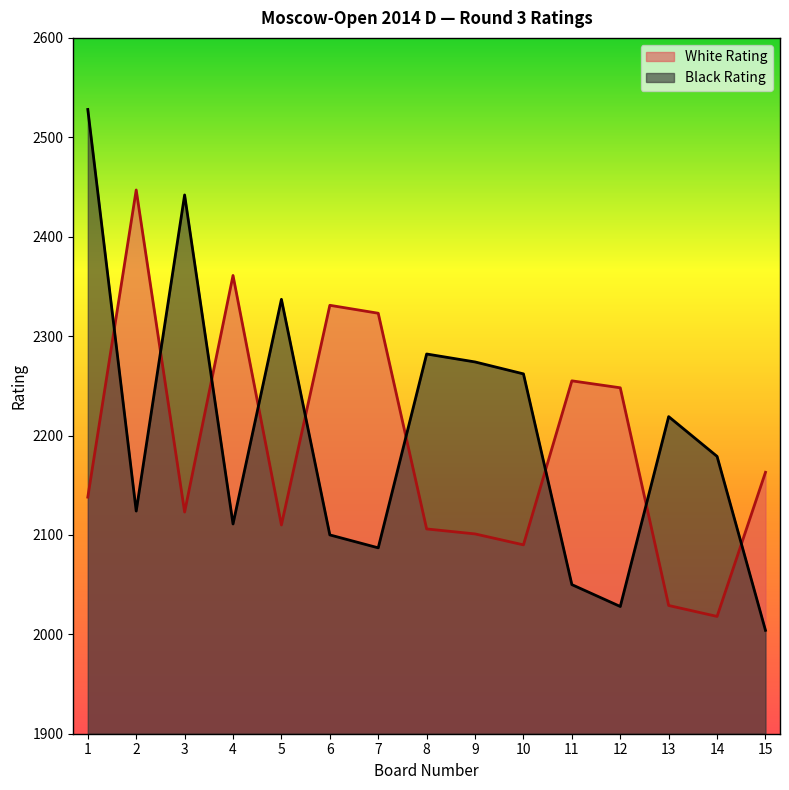

Reading left to right, list all the values displayed in this chart.

White Rating: 1=2138	2=2447	3=2123	4=2361	5=2110	6=2331	7=2323	8=2106	9=2101	10=2090	11=2255	12=2248	13=2029	14=2018	15=2163
Black Rating: 1=2528	2=2124	3=2442	4=2111	5=2337	6=2100	7=2087	8=2282	9=2274	10=2262	11=2050	12=2028	13=2219	14=2179	15=2004